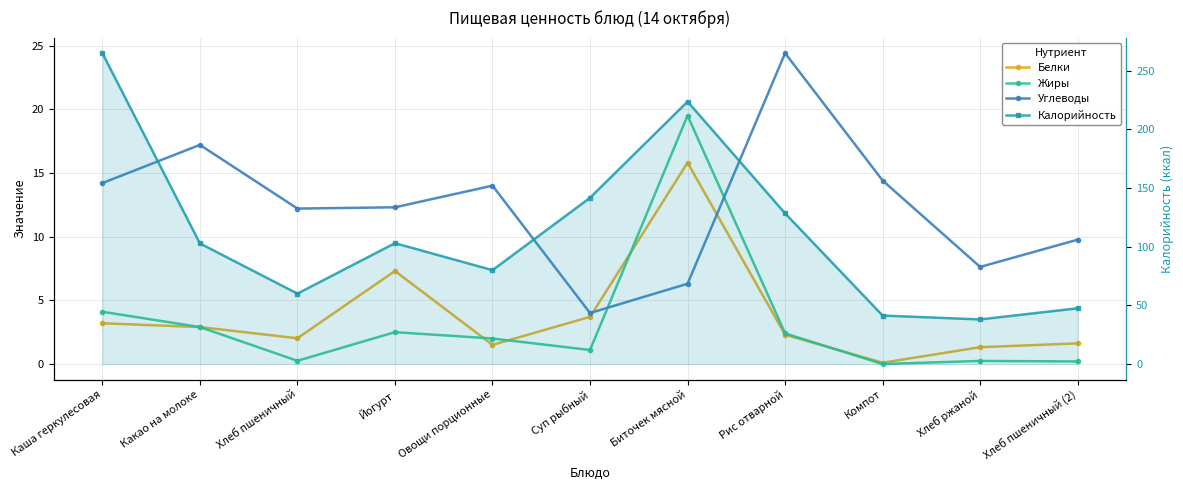

Reading left to right, list all the values displayed in this chart.

Белки: 3.2	2.9	2.0	7.3	1.5	3.7	15.8	2.3	0.1	1.3	1.6
Жиры: 4.1	2.9	0.2	2.5	2.0	1.1	19.5	2.4	0.0	0.2	0.2
Углеводы: 14.2	17.2	12.2	12.3	14.0	4.0	6.3	24.4	14.4	7.6	9.8
Калорийность: 265.0	102.8	60.0	103.0	80.0	141.7	223.7	128.4	41.3	38.0	47.5